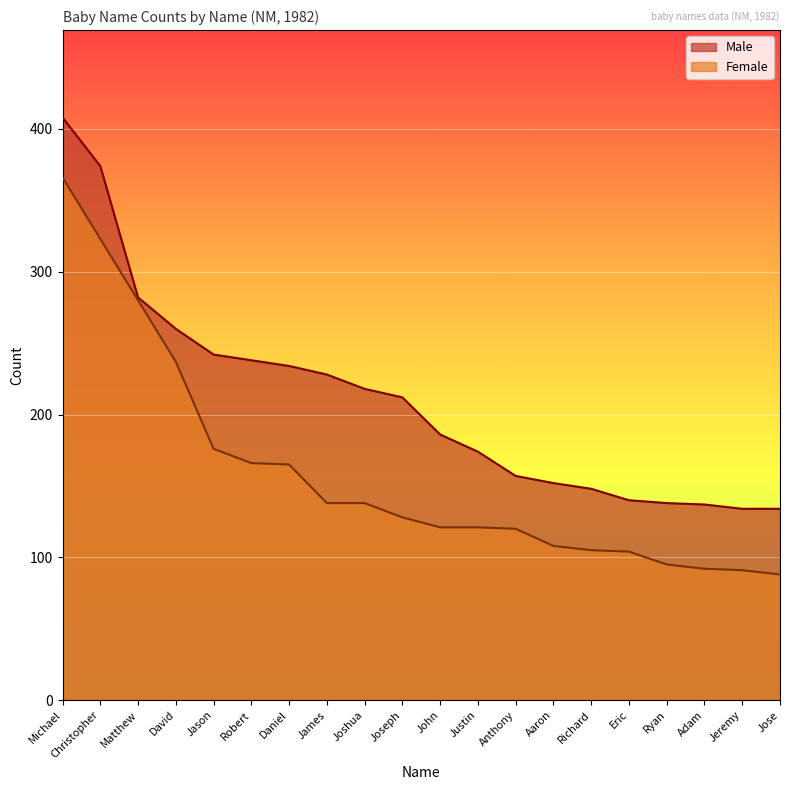

True or false: Male and Female intersect in this chart.

False